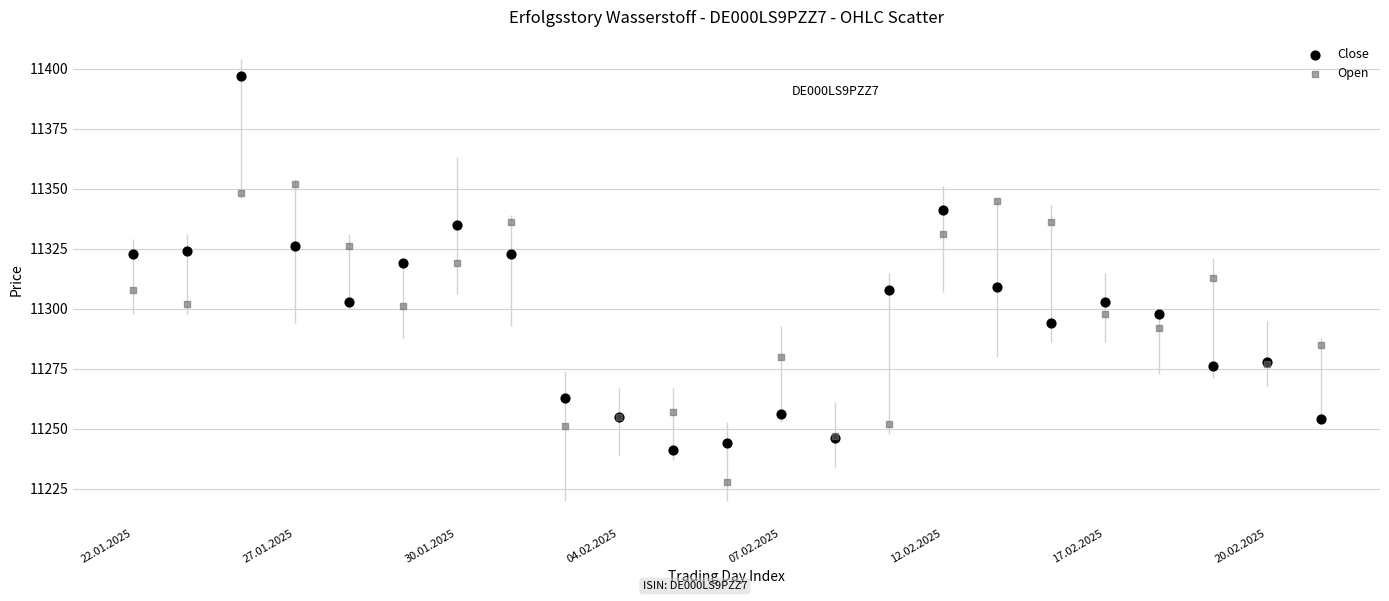

Which series contains the highest Y value?

Close